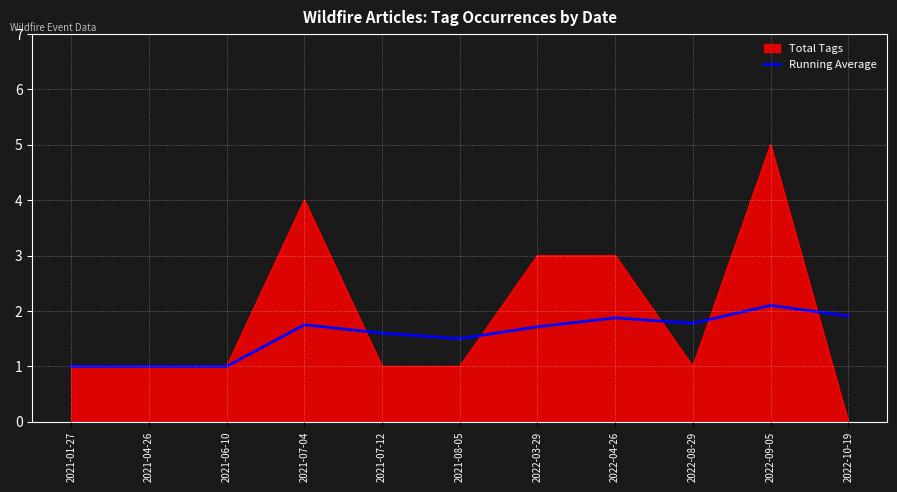

At which category does the chart reach its minimum across all series?

2022-10-19